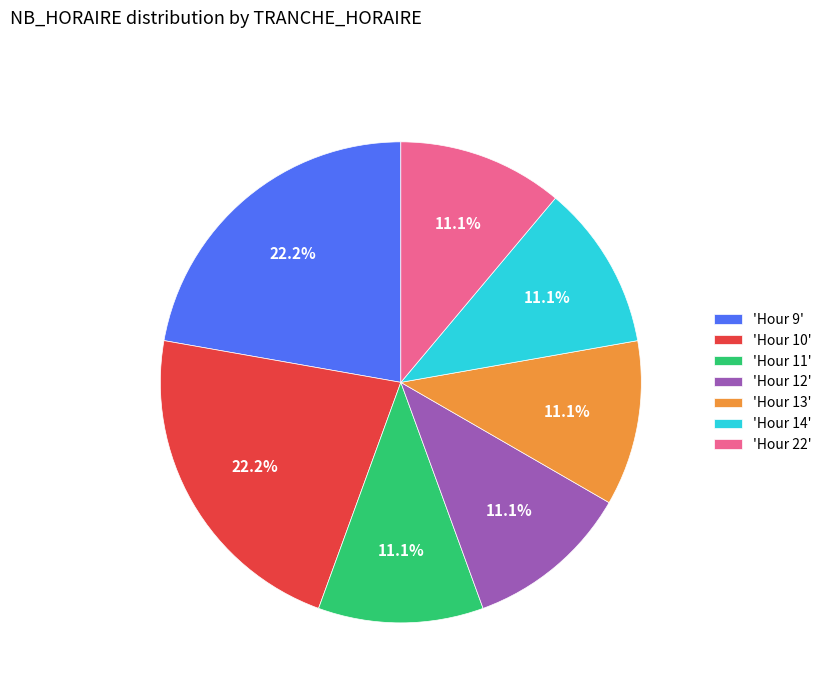

Count the number of slices in the pie.

7